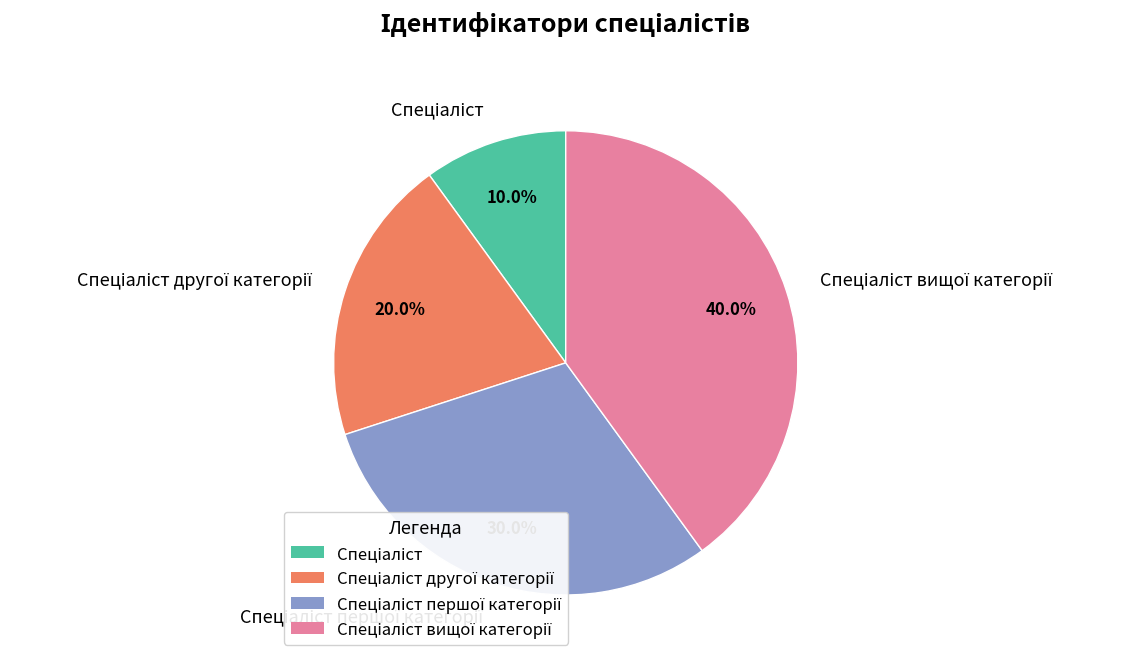

Does any single category account for the majority?

No